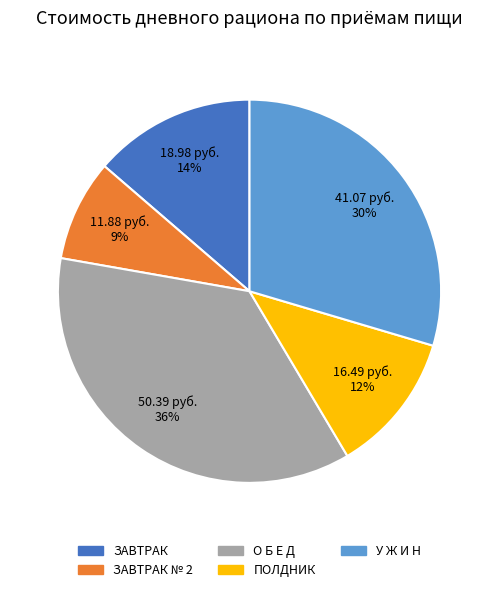

Does any single category account for the majority?

No